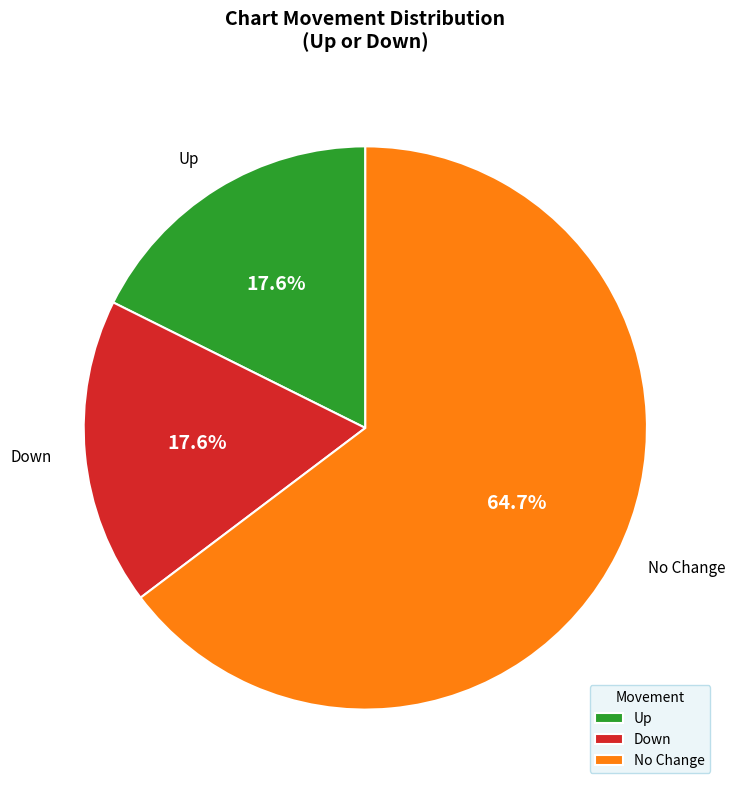

What is the total percentage of No Change and Down?

82.4%